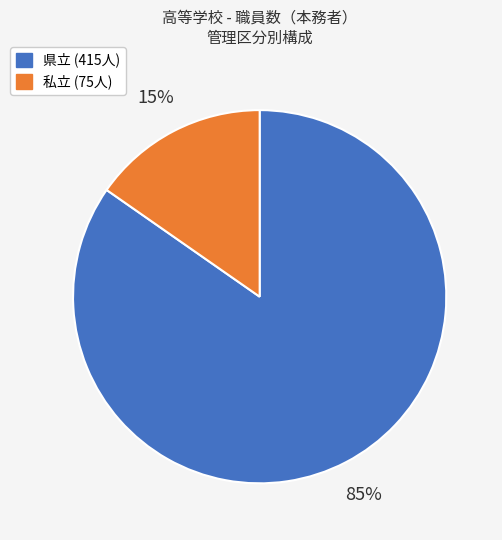

To the nearest percent, what portion does 県立 represent?

85%